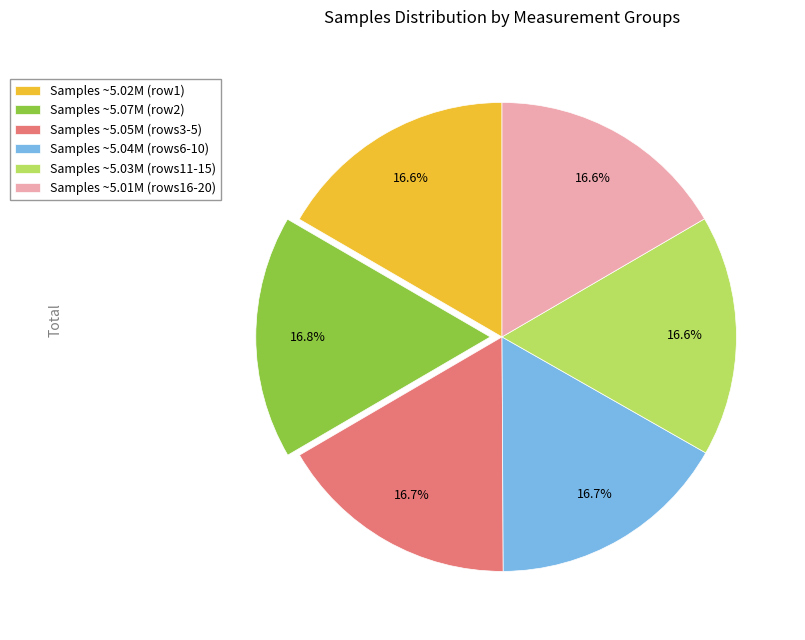

Does any single category account for the majority?

No